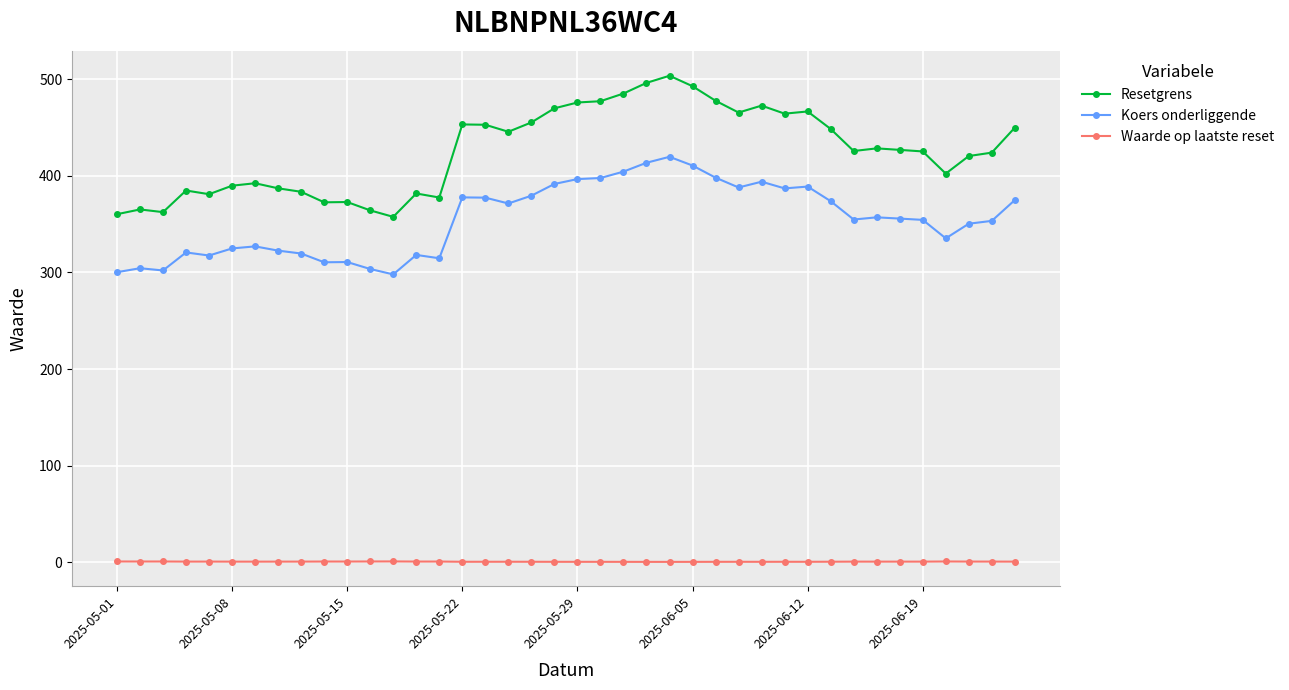

What is the difference between the maximum and second lowest values in the Resetgrens series?

143.4